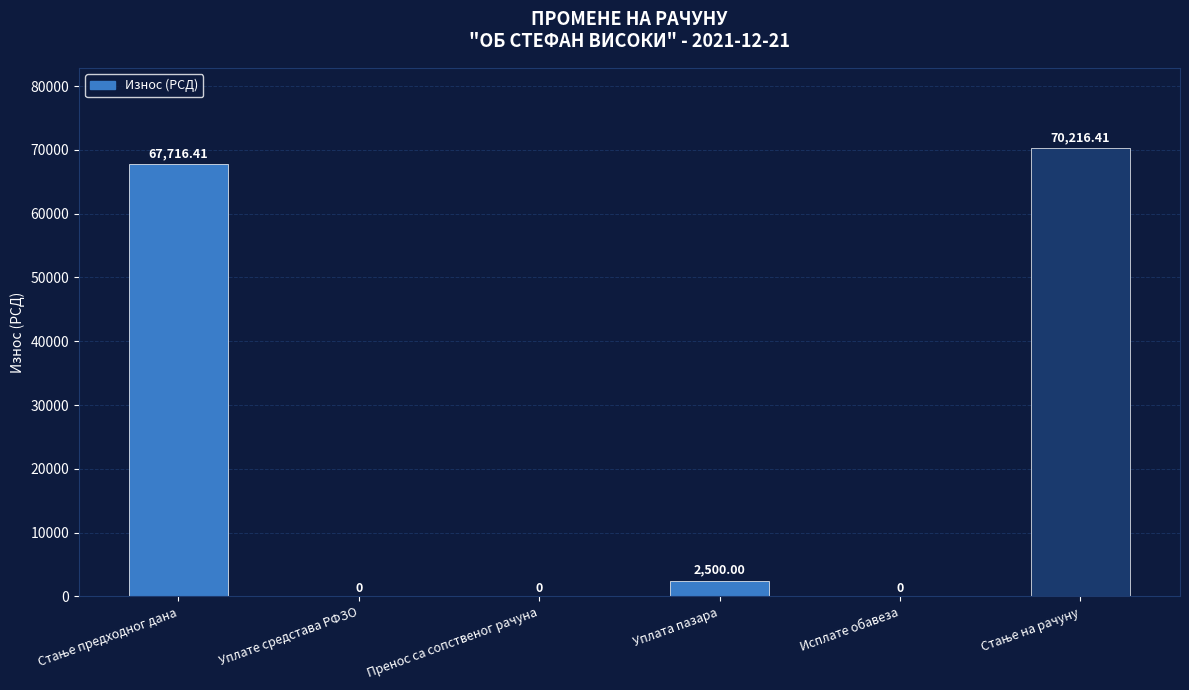

What is the sum of the values at Уплате средстава РФЗО and Уплата пазара?

2500.0